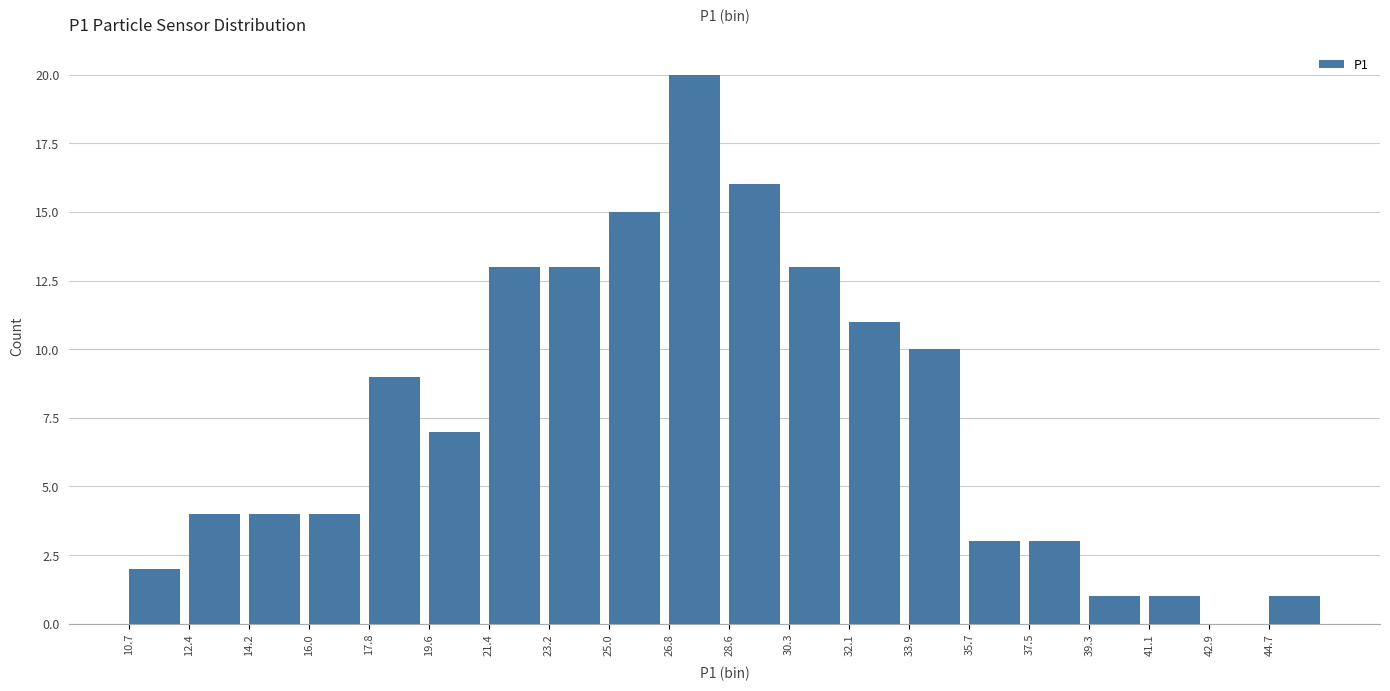

Which range on the x-axis has the tallest bar?

26.8 to 28.6